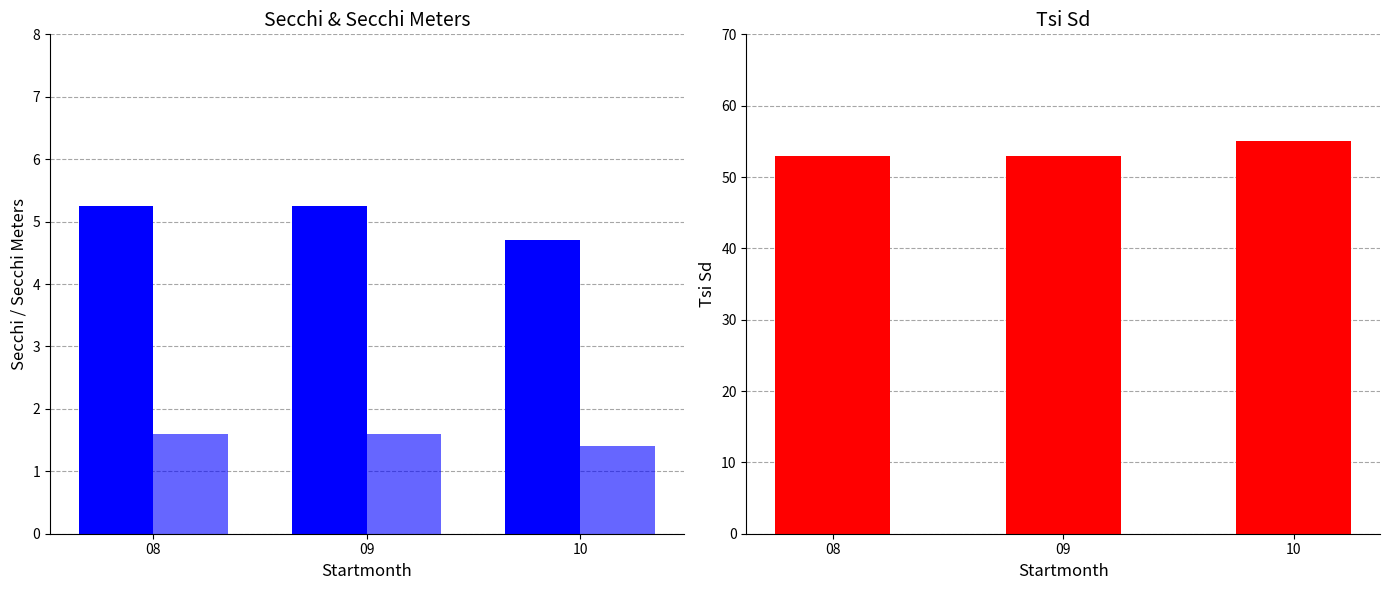

What are all the series names shown in the legend?

Secchi, Secchi Meters, Tsi Sd